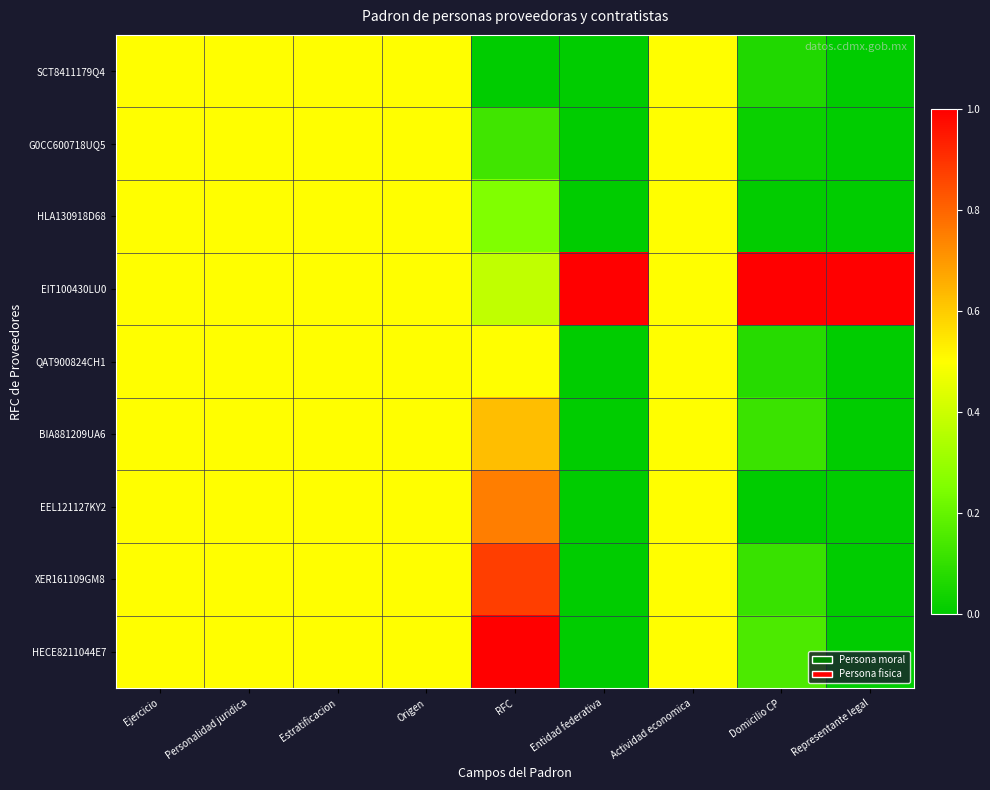

Which has a higher value, Ejercicio or Domicilio CP?

Ejercicio